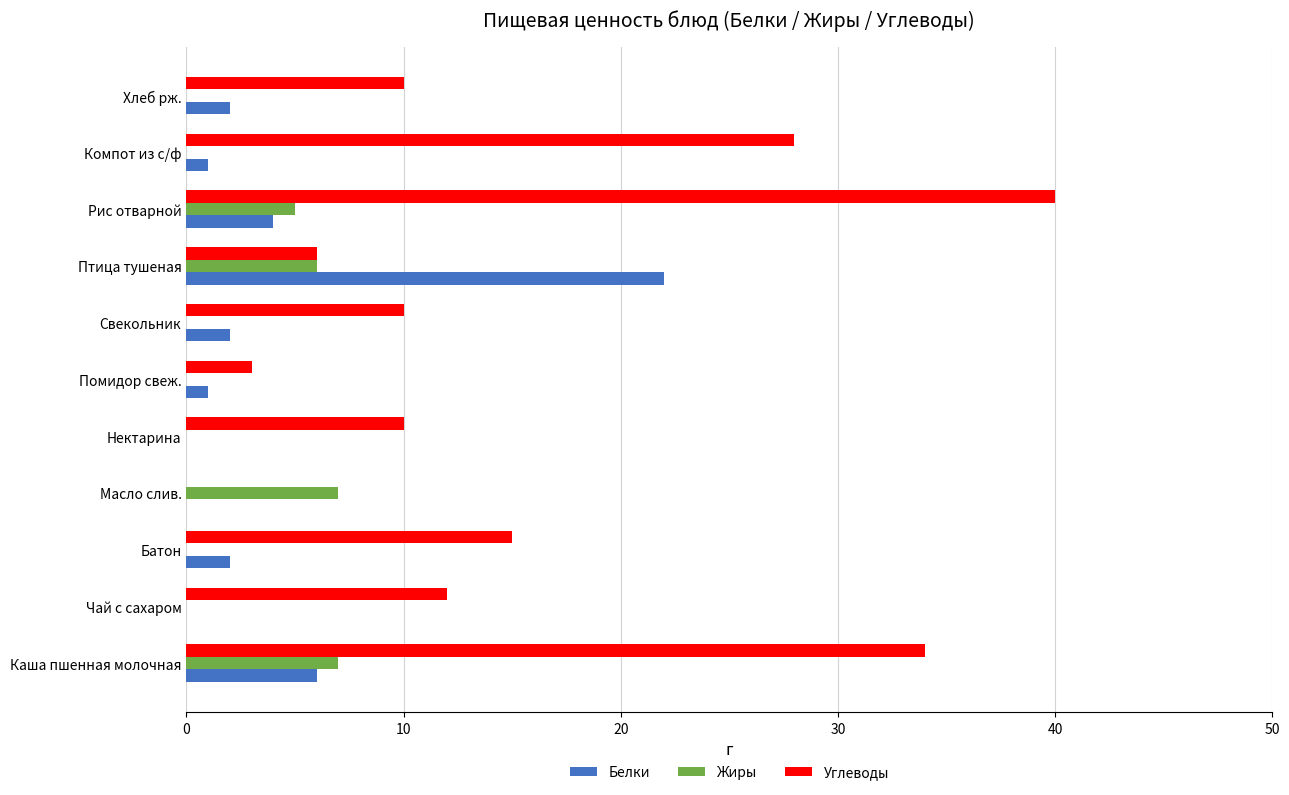

Which series changed the most between Птица тушеная and Рис отварной?

Углеводы